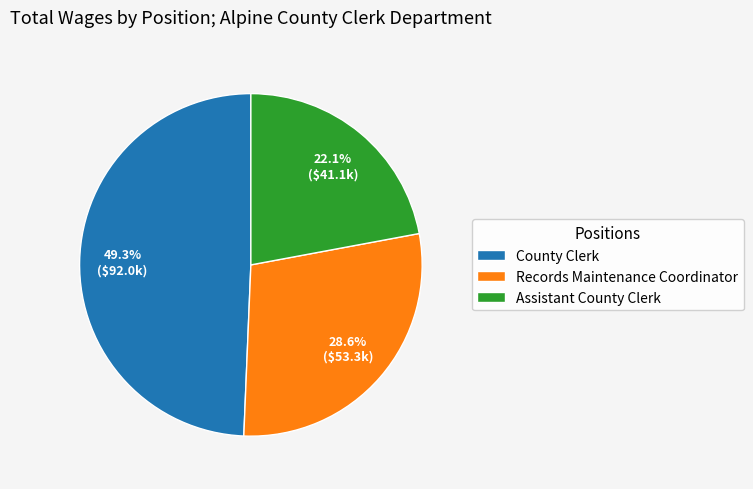

To the nearest percent, what is the difference between the Records Maintenance Coordinator and County Clerk slice percentages?

21%